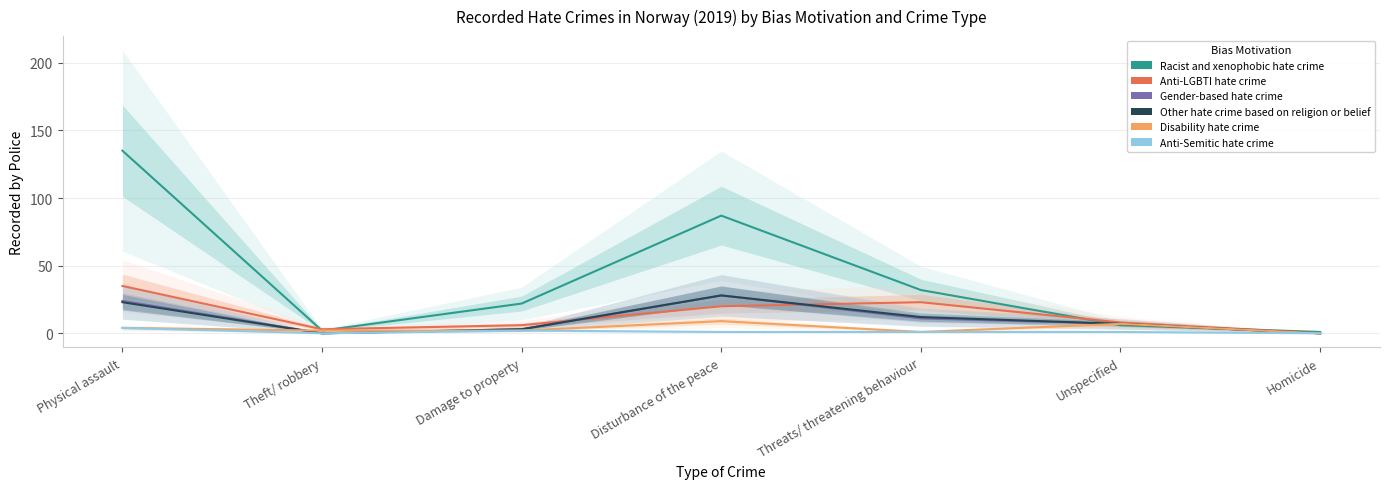

What is the label of the 2nd point from the right?

Unspecified